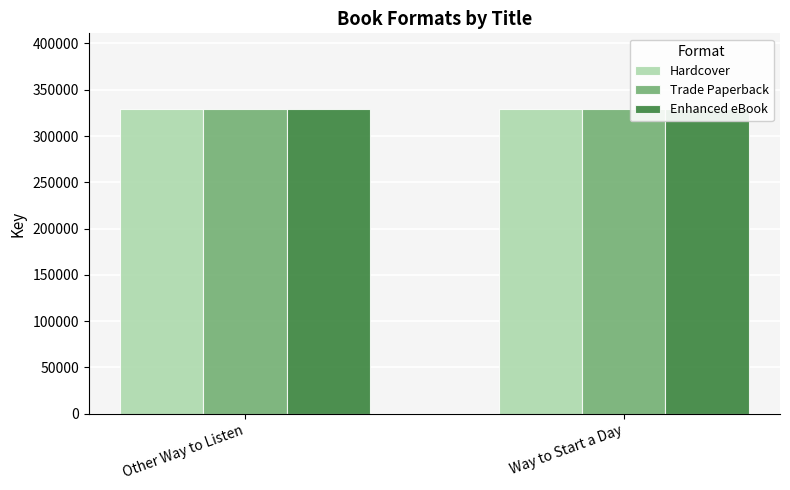

What position from the left is Other Way to Listen?

1